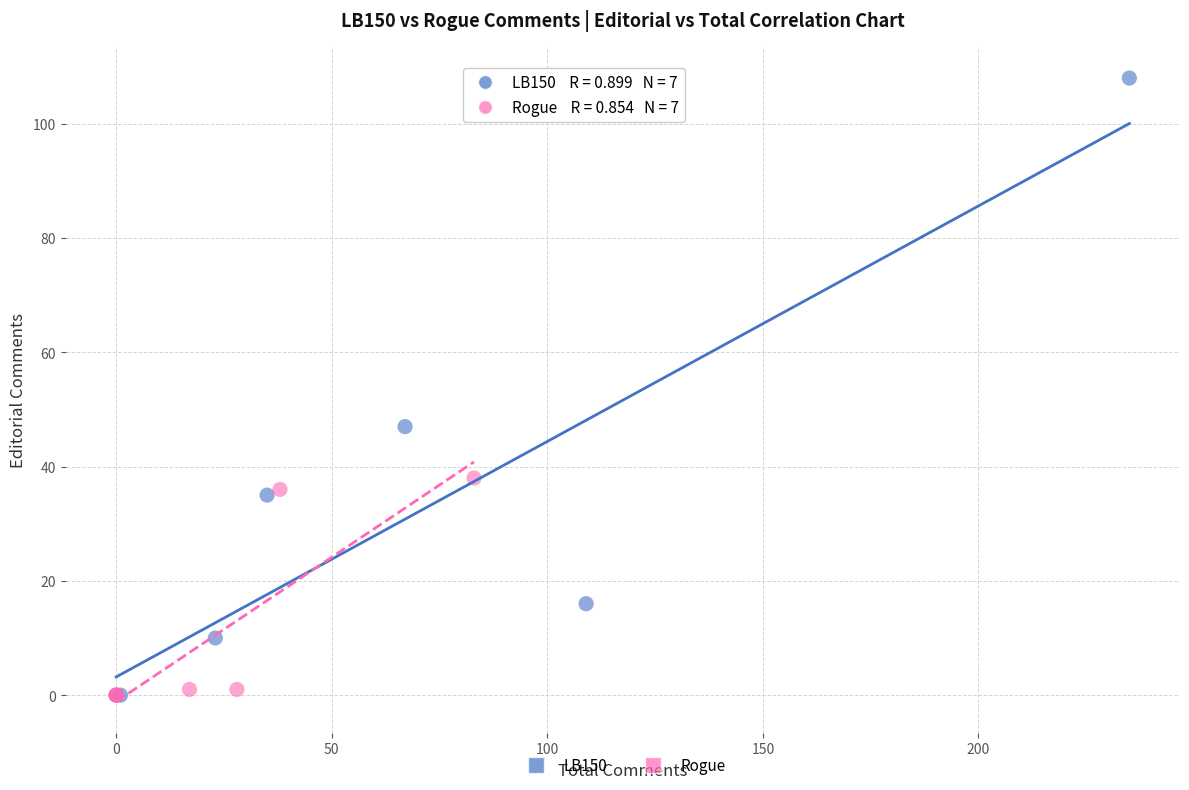

Which series has the widest spread of Y values?

LB150